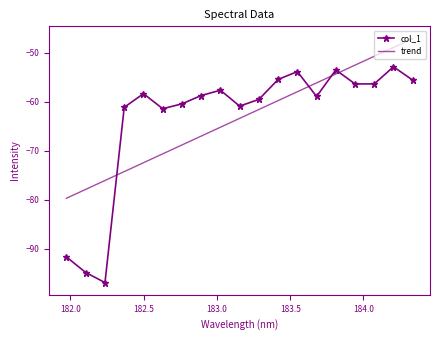

Which series has the widest spread of values?

col_1